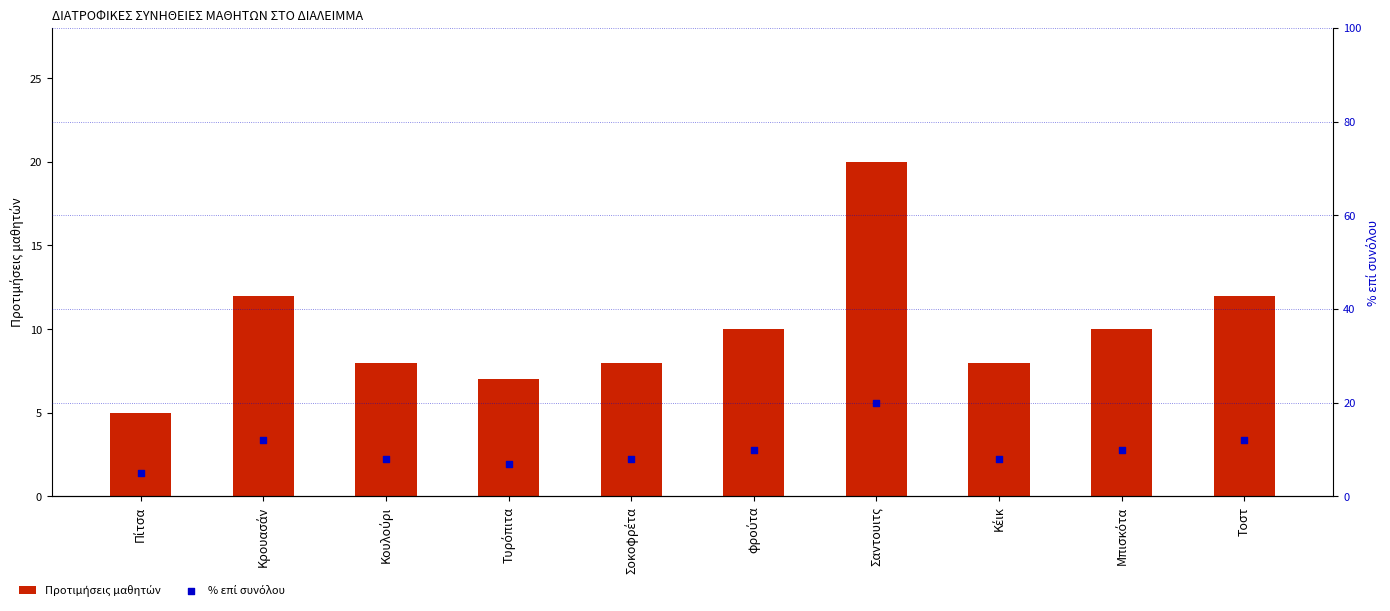

What are all the series names shown in the legend?

Προτιμήσεις μαθητών, % επί συνόλου